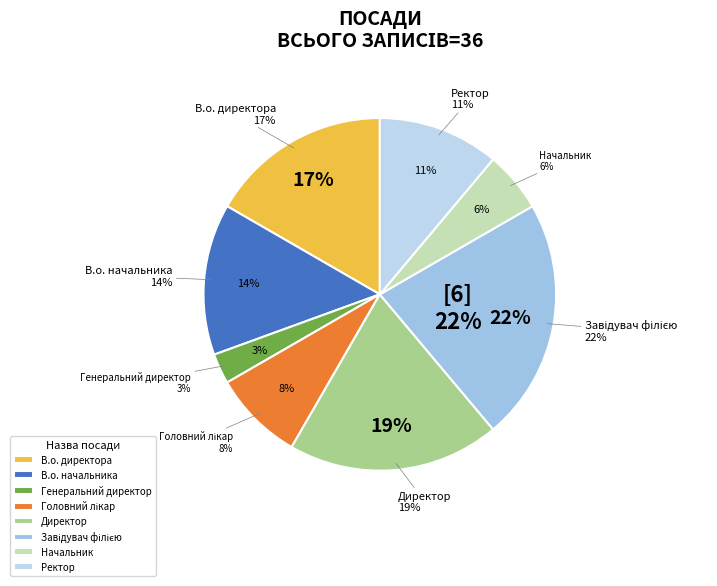

Approximately how many times larger is the value at В.о. директора compared to Завідувач філією?

0.8